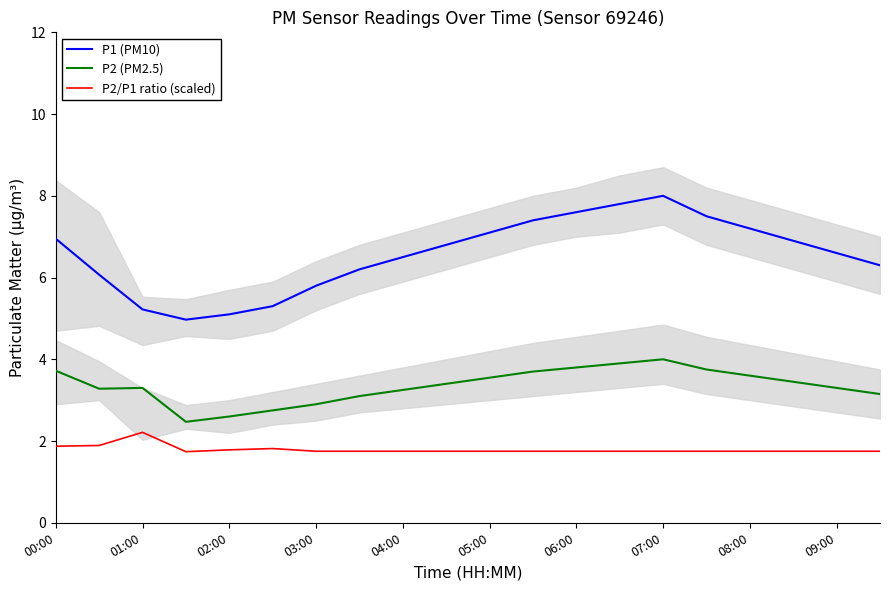

True or false: P2 (PM2.5) and P2/P1 ratio (scaled) intersect in this chart.

False